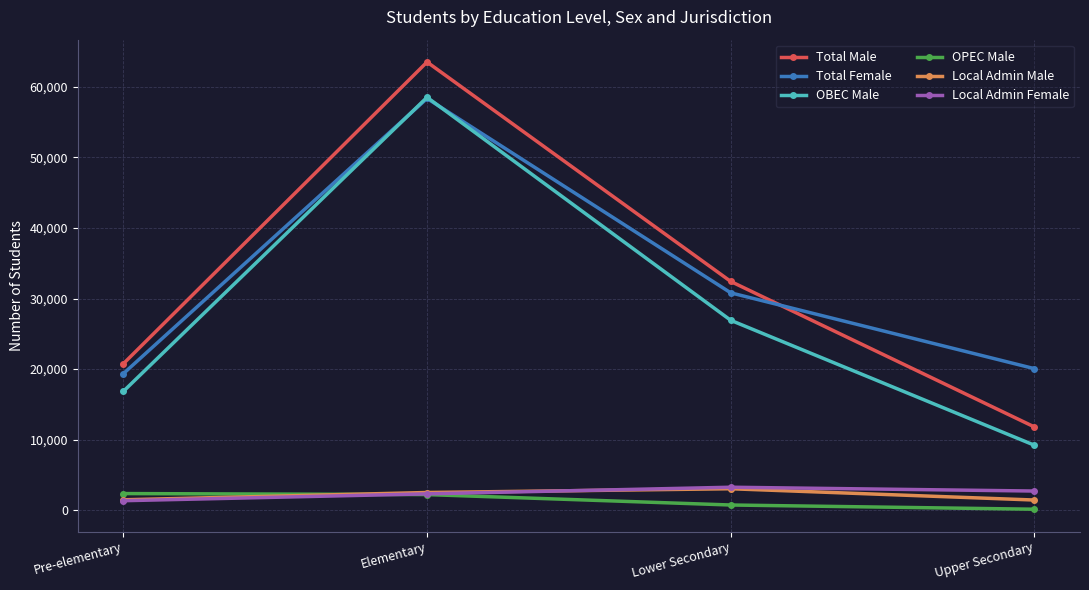

What is the difference between the maximum and minimum values in the Local Admin Male series?

1600